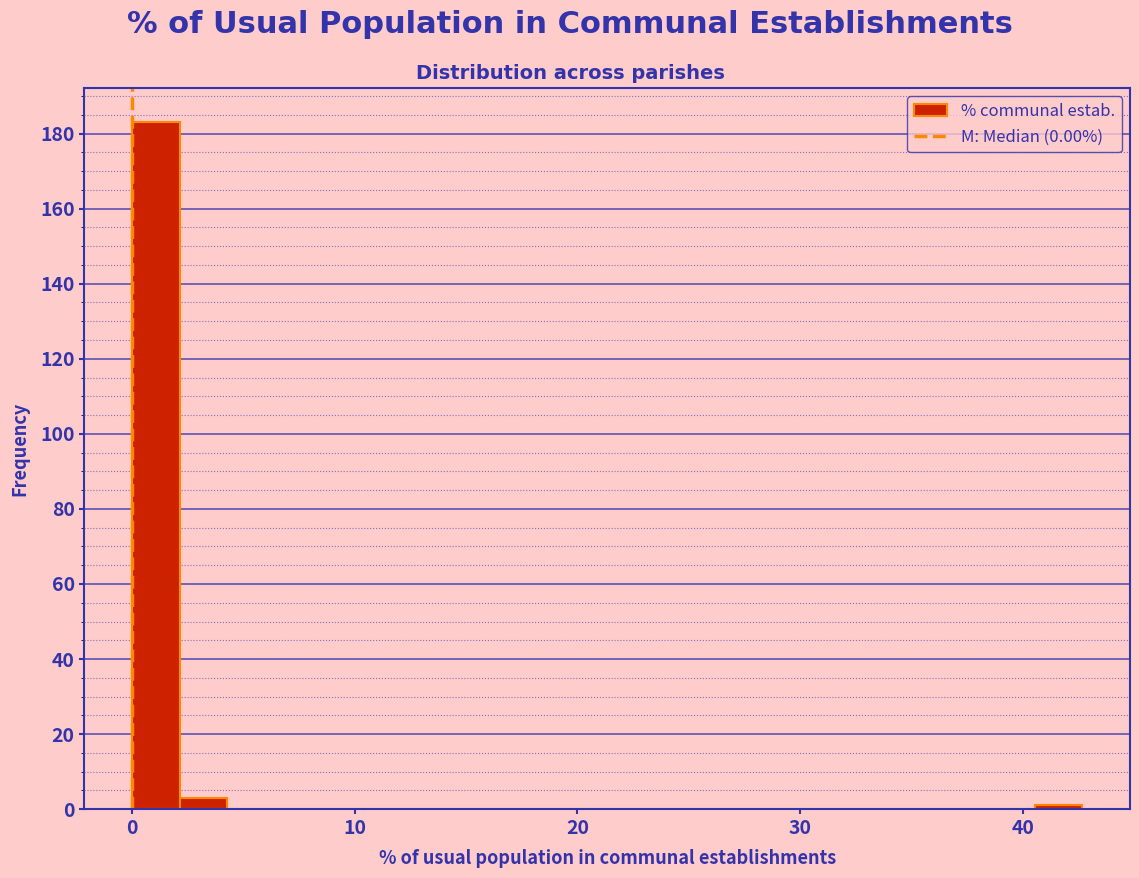

Around what value on the x-axis is the tallest bar? Give the approximate position of its centre, as read against the axis.

1